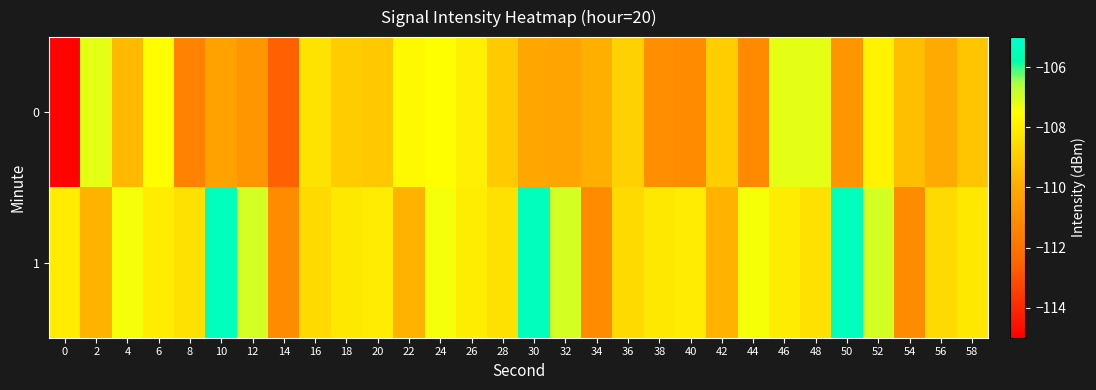

Count the number of categories in the chart.

30